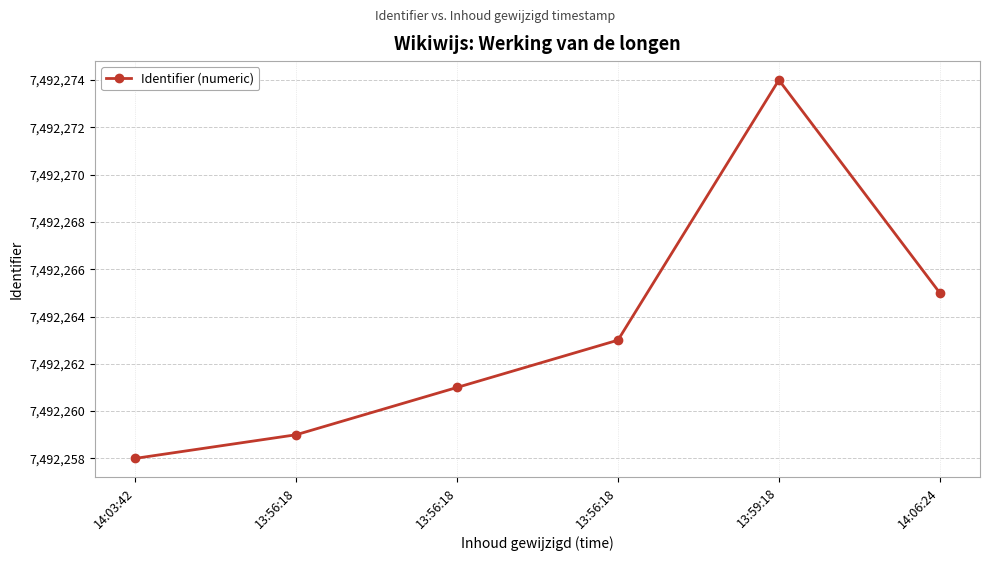

Does the chart have visible grid lines?

Yes